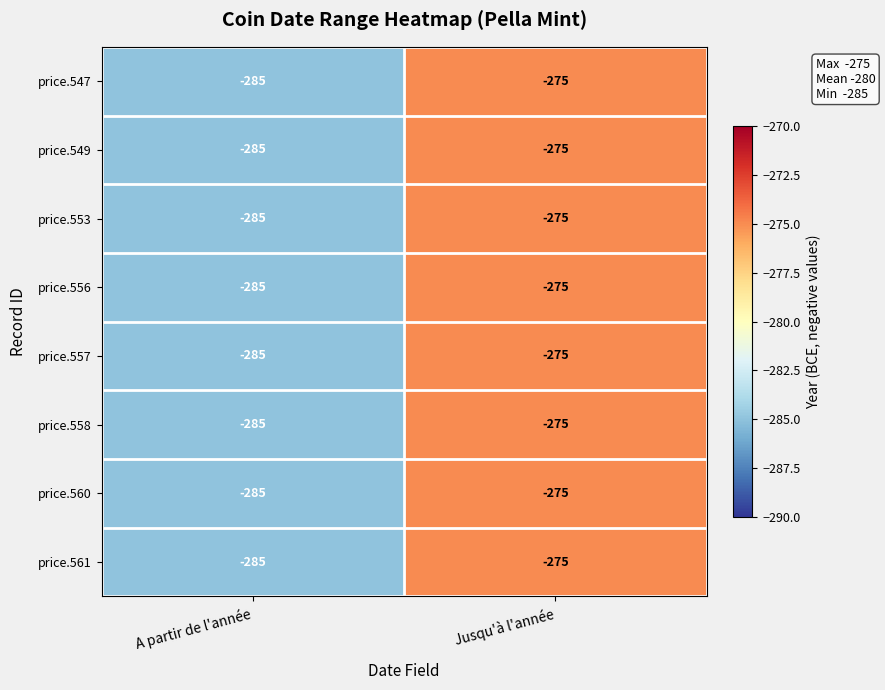

What is the difference between the maximum and minimum values in the price.553 series?

10